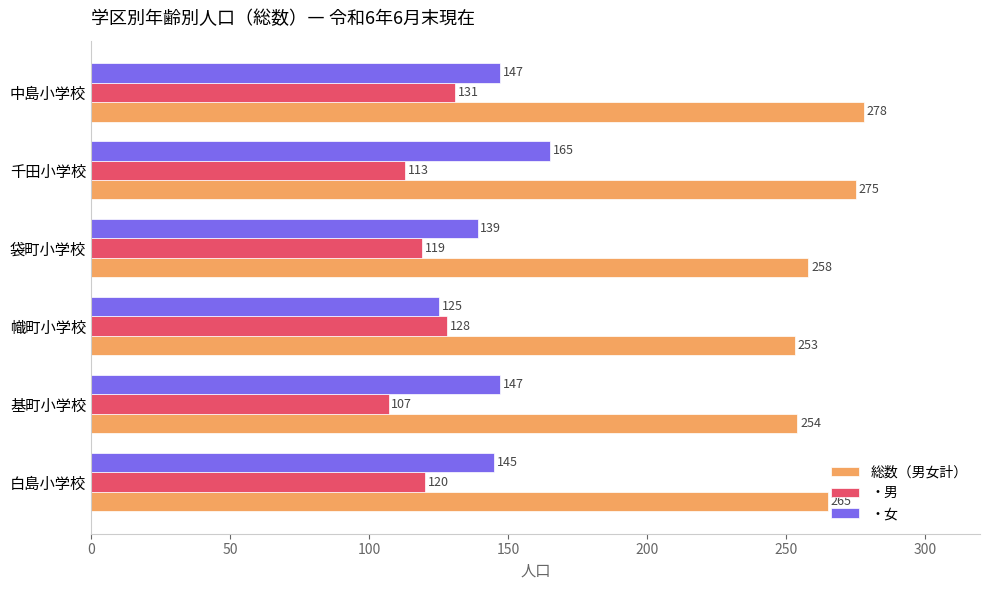

Which series has the widest spread of values?

・女